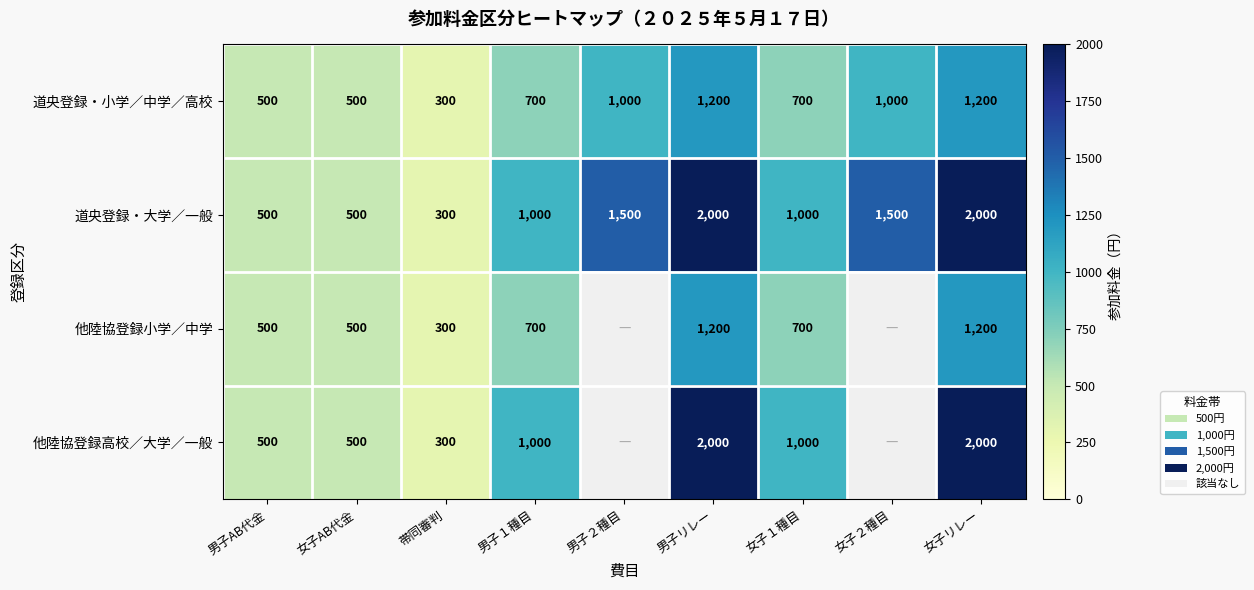

Which category has the lowest value across all series?

帯同審判